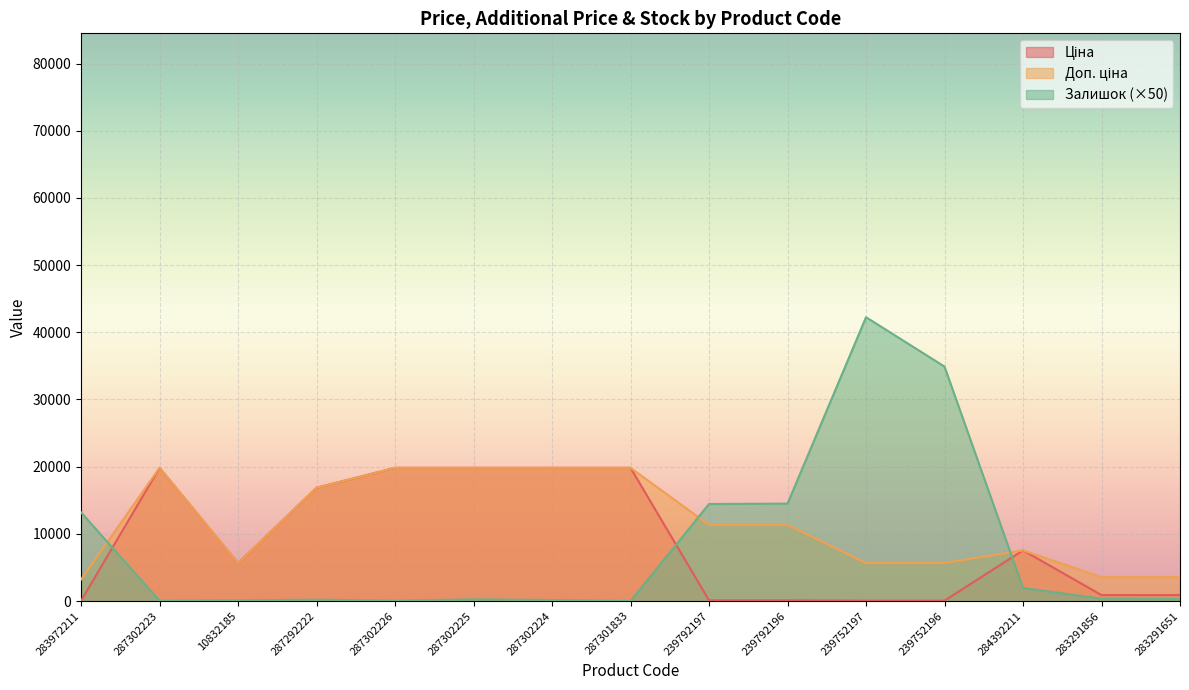

What are all the series names shown in the legend?

Ціна, Доп. ціна, Залишок